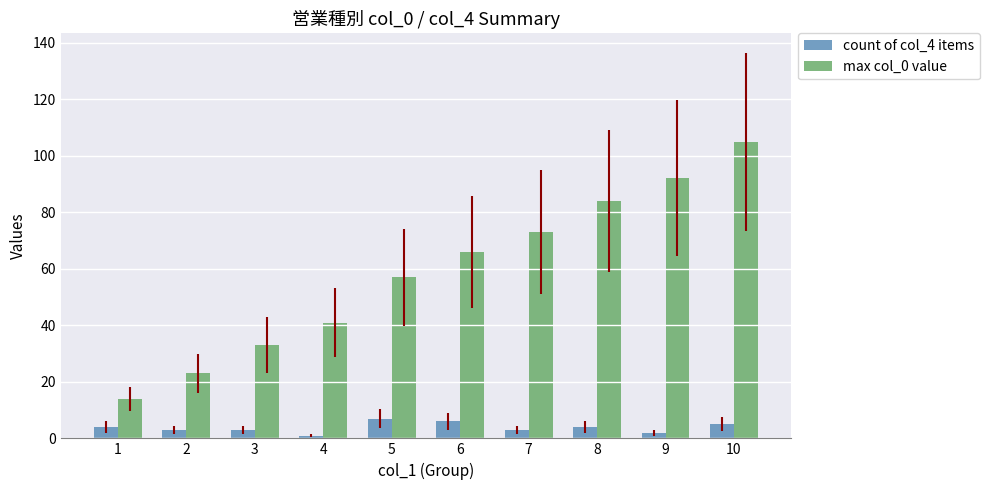

Reading left to right, list all the values displayed in this chart.

count of col_4 items: 4	3	3	1	7	6	3	4	2	5
max col_0 value: 14	23	33	41	57	66	73	84	92	105